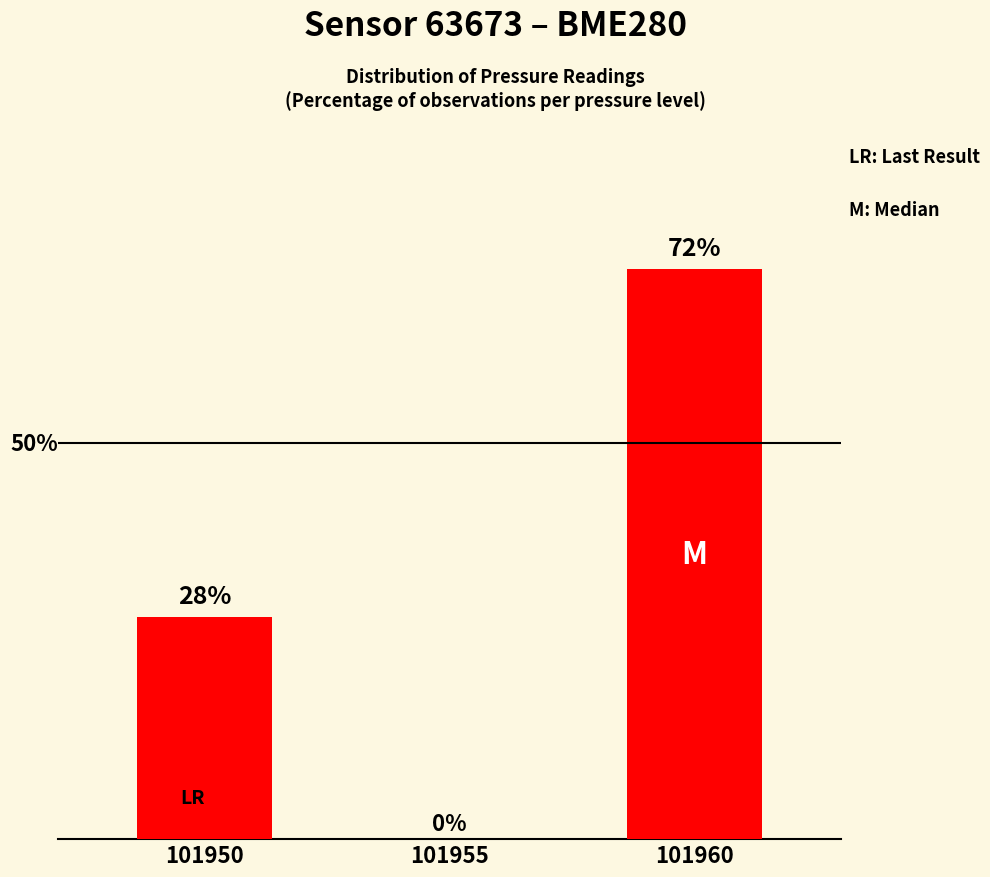

Which label corresponds to the smallest value in the chart?

101955